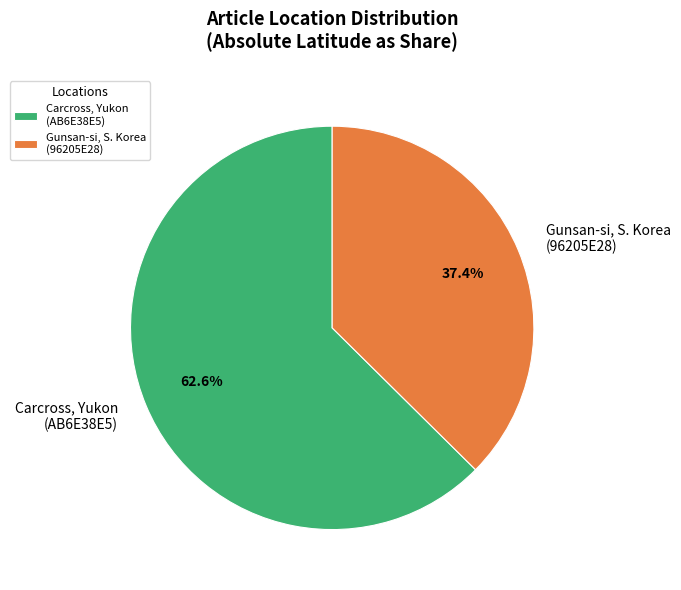

Which category accounts for the majority?

Carcross, Yukon (AB6E38E5)